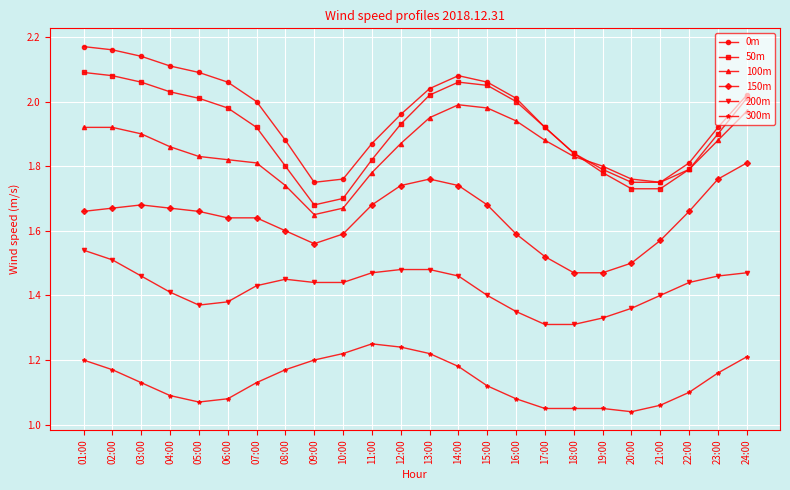

Is the value of 200m at 23:00 greater than the value of 100m at 08:00?

No